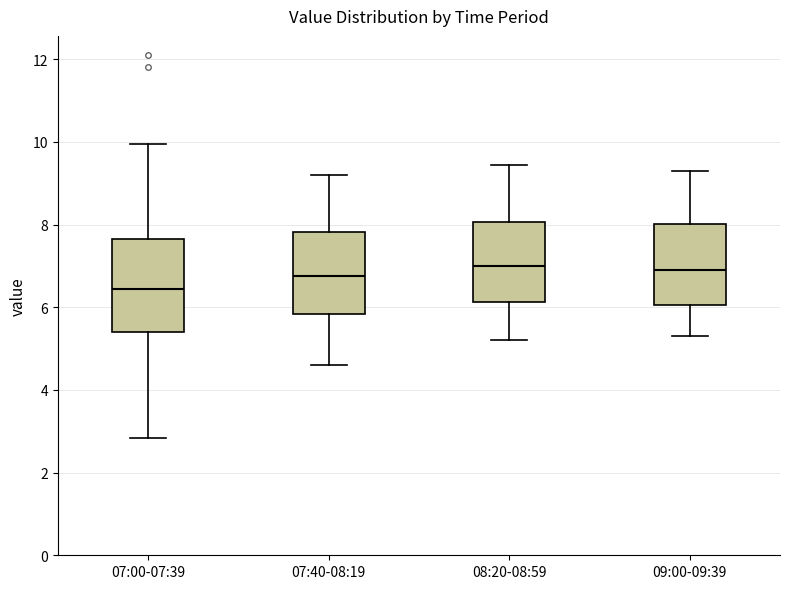

Reading left to right, read every box against the y-axis: the position of its median line, the range the box covers, and the ends of its whiskers. The values are not printed on the chart, so give them approximately, as read against the axis.

07:00-07:39: median 6.4, box 5.4 to 7.6, whiskers 2.8 to 10.0
07:40-08:19: median 6.8, box 5.8 to 7.8, whiskers 4.6 to 9.2
08:20-08:59: median 7.0, box 6.2 to 8.0, whiskers 5.2 to 9.4
09:00-09:39: median 7.0, box 6.0 to 8.0, whiskers 5.4 to 9.4